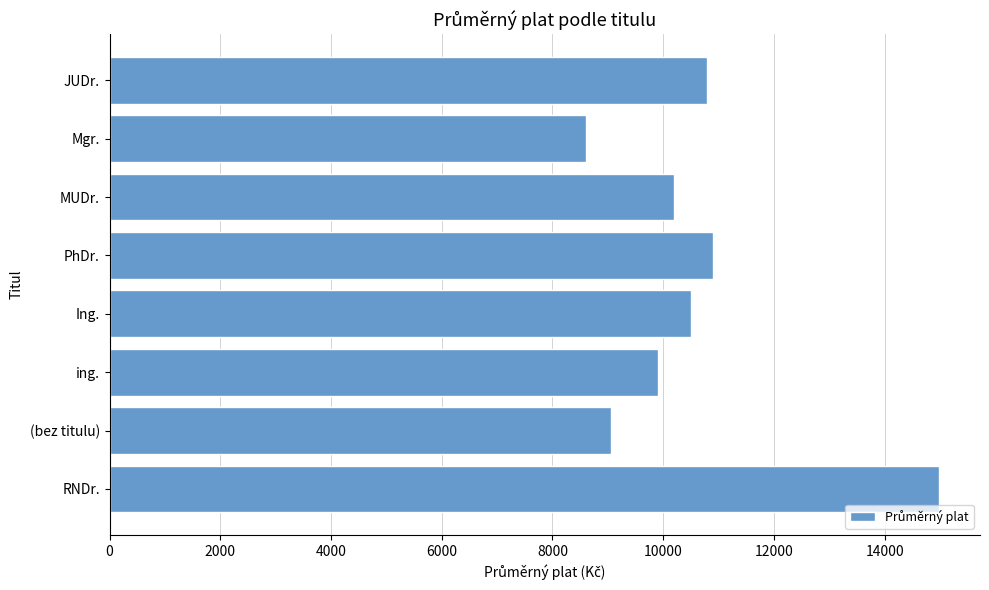

How many values are below 10500?

4